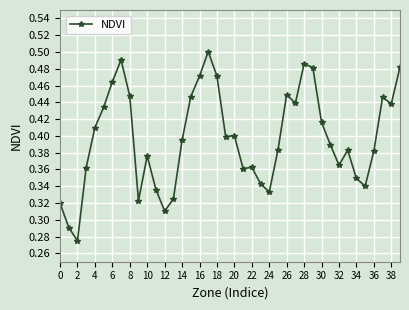

How many values are between 0 and 1?

40